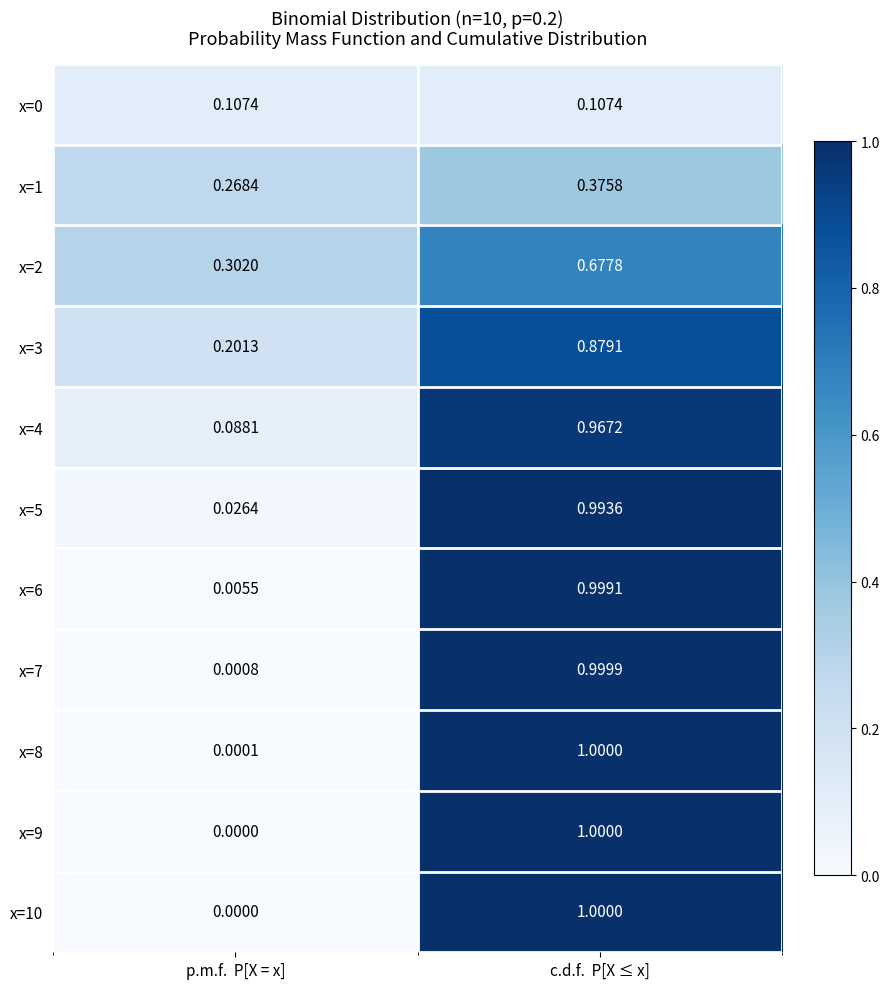

Which category has the highest value in the x=5 series?

c.d.f.  P[X ≤ x]